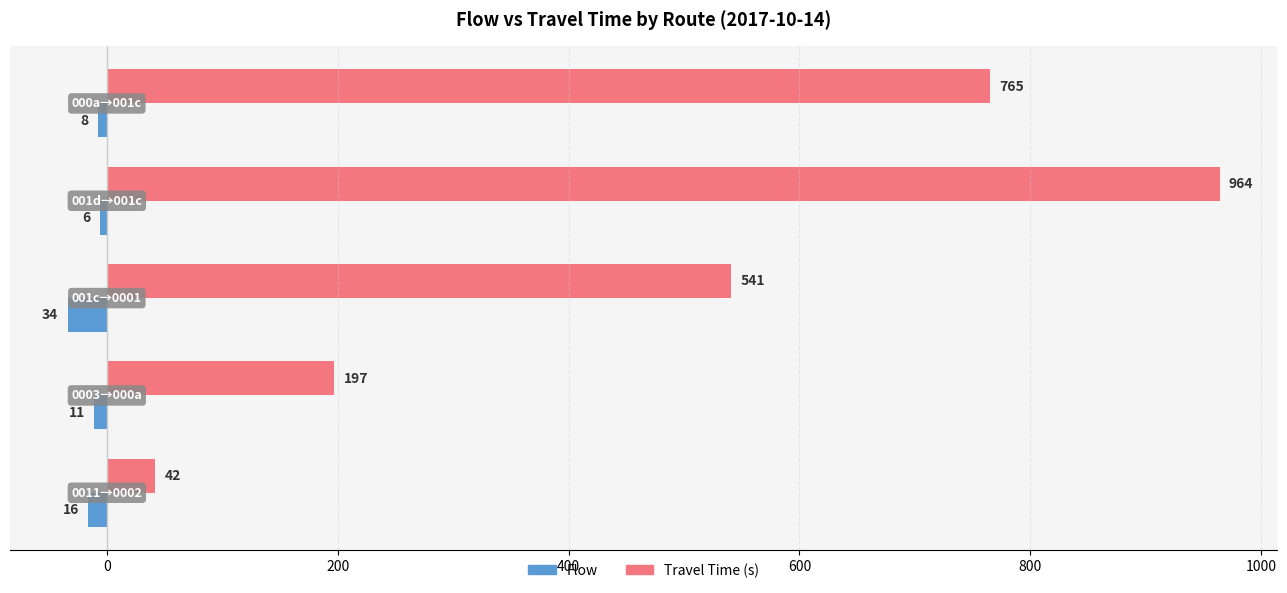

What is the smallest value displayed?

-34